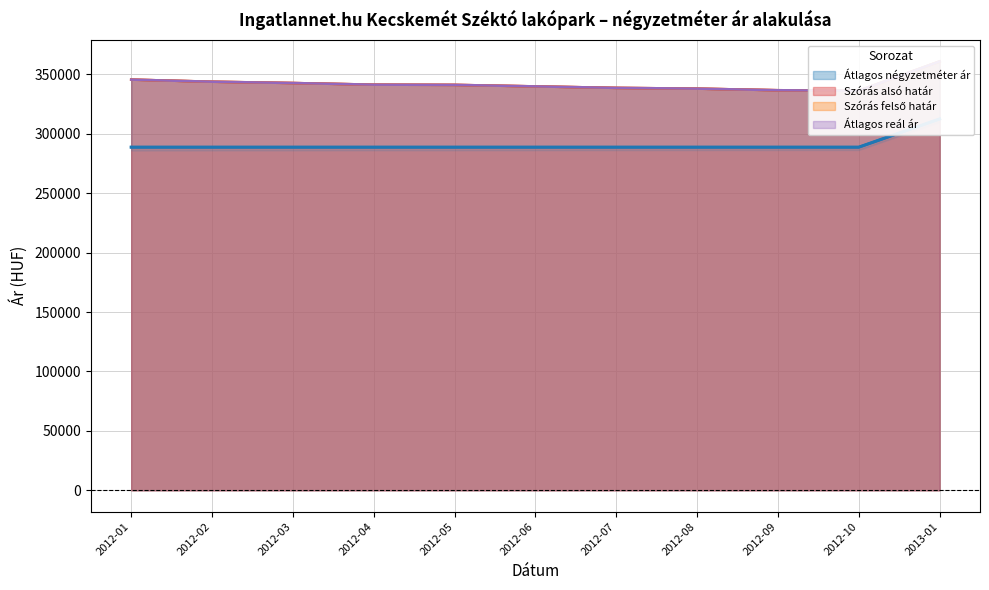

What is the value of the Szórás felső határ point at the 6th from the left?

339950